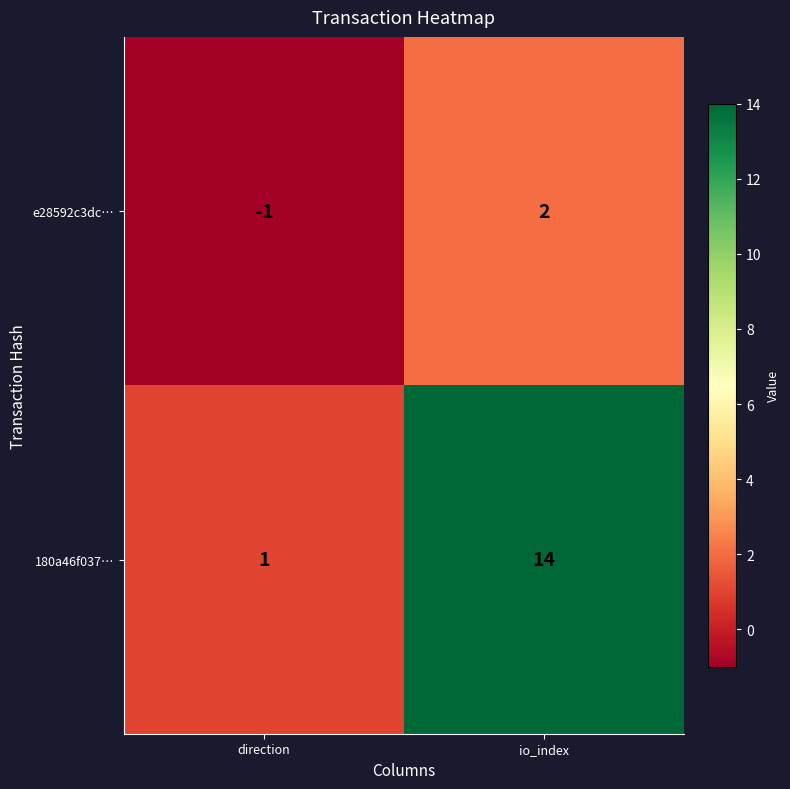

Where is 180a46f037… nearest to the value 7?

direction